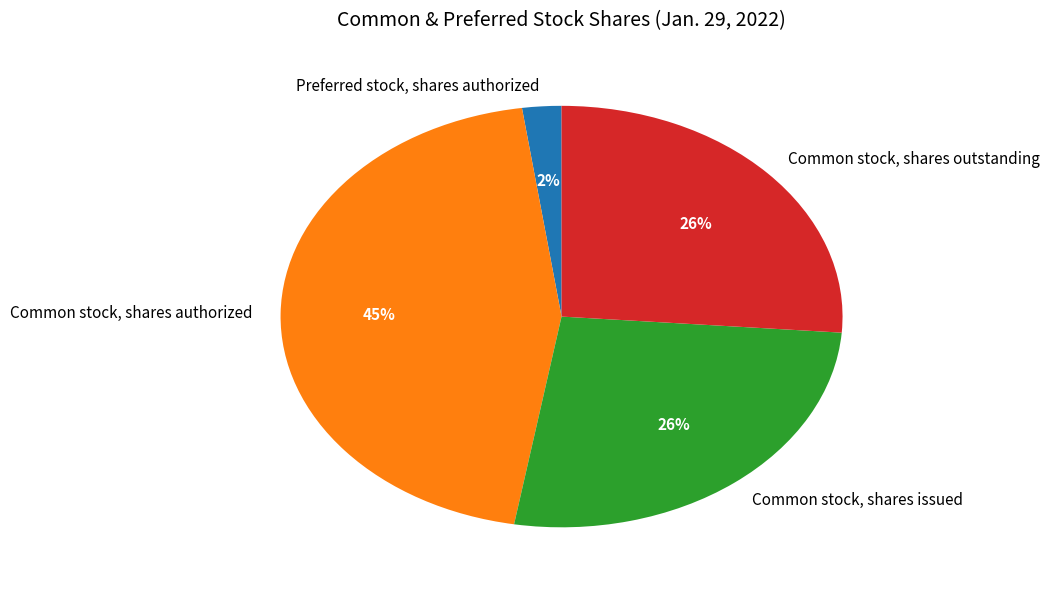

Do Common stock, shares outstanding and Preferred stock, shares authorized together represent more than half of the pie?

No